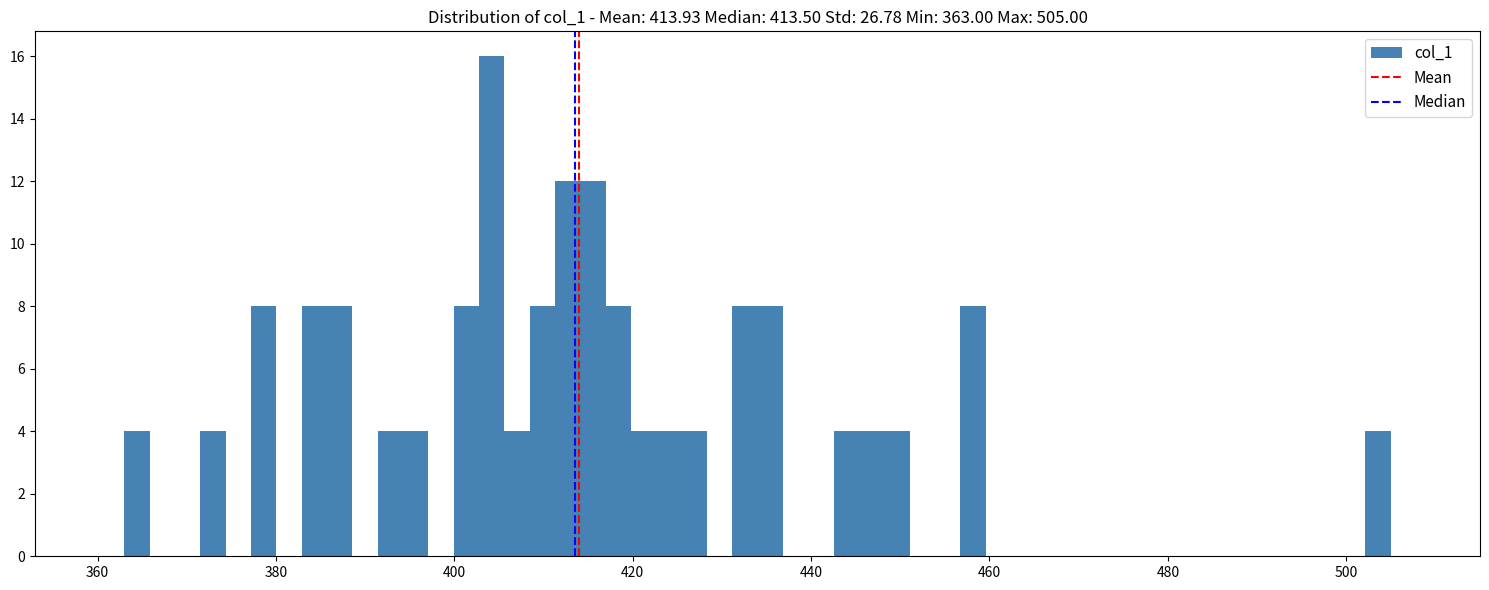

Around what value on the x-axis is the tallest bar? Give the approximate position of its centre, as read against the axis.

404